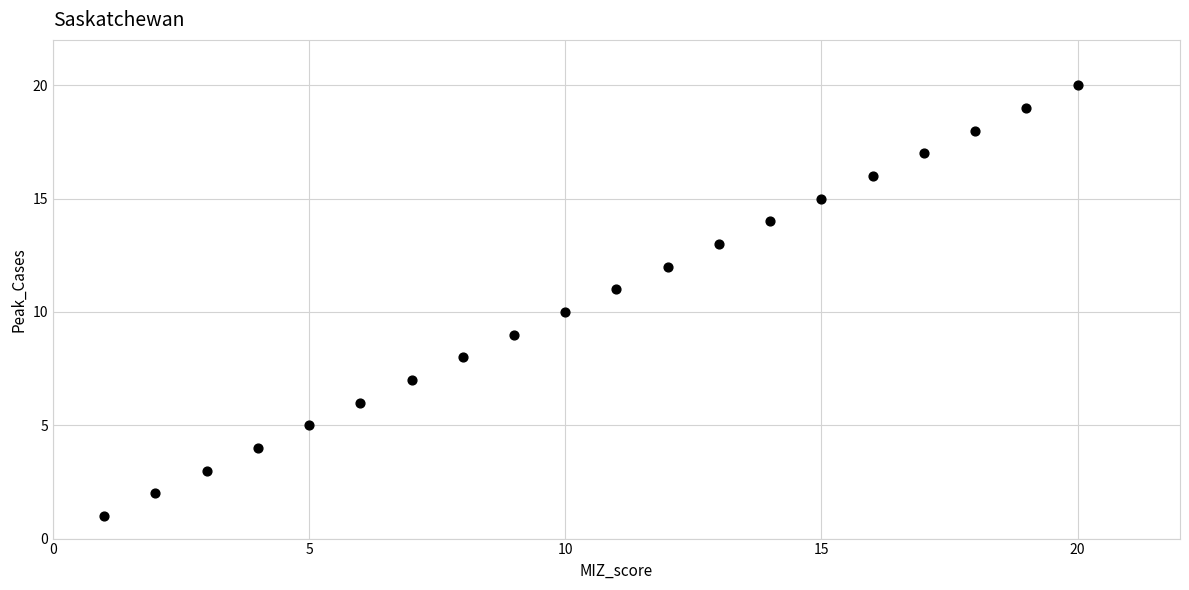

What is the range of X values (max minus min)?

19